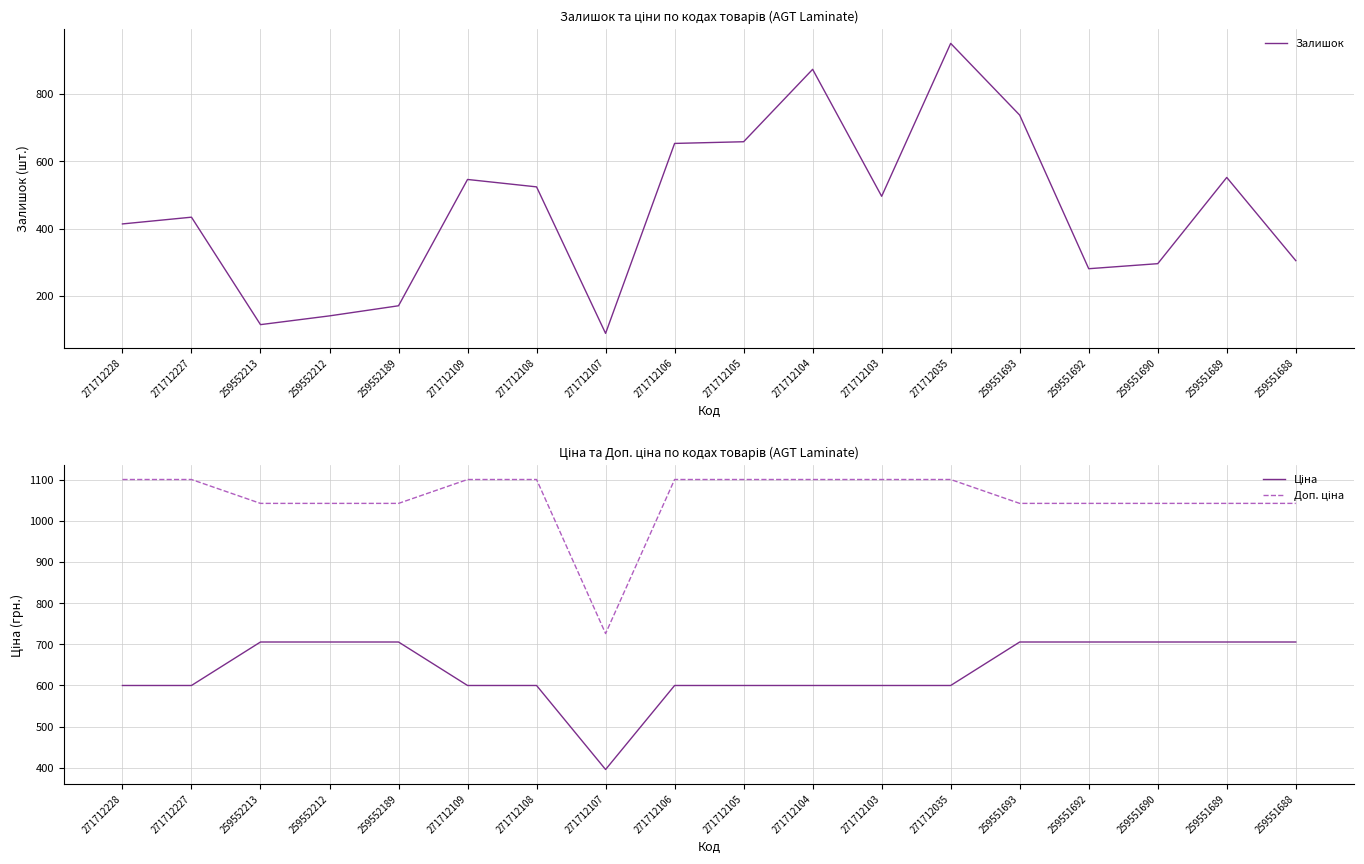

The Ціна series shows 599.9 at 271712228. True or false?

True